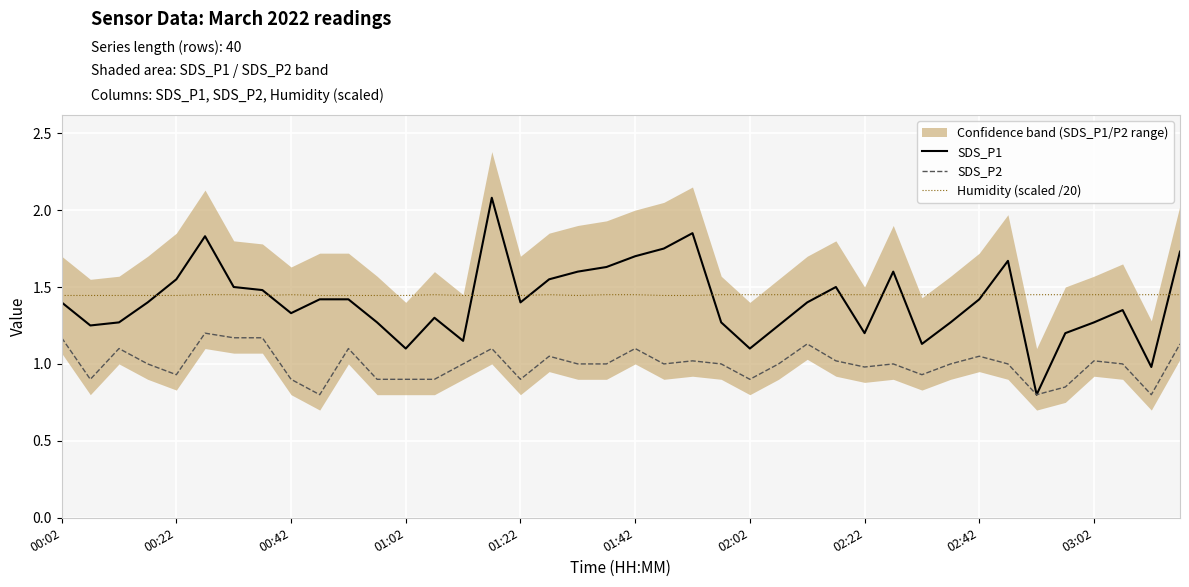

True or false: SDS_P1 and Humidity (scaled /20) intersect in this chart.

True